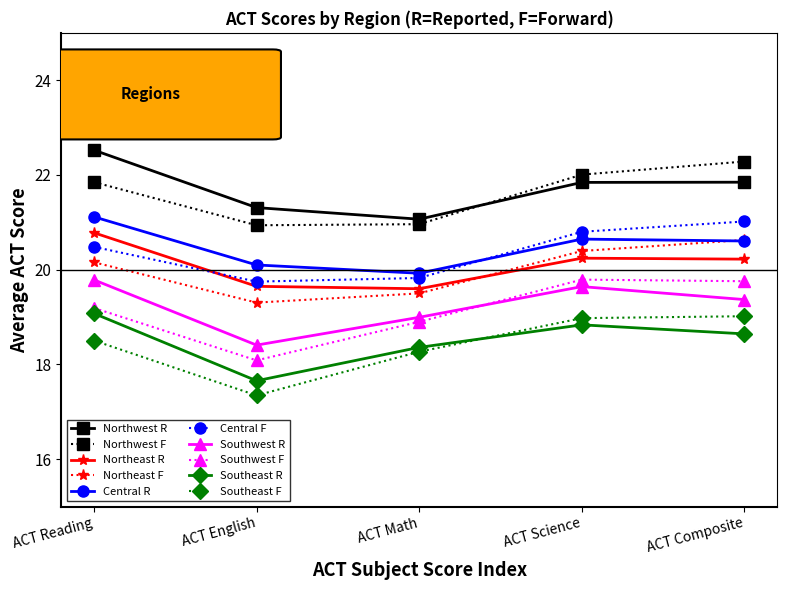

What position from the right is ACT Reading?

5